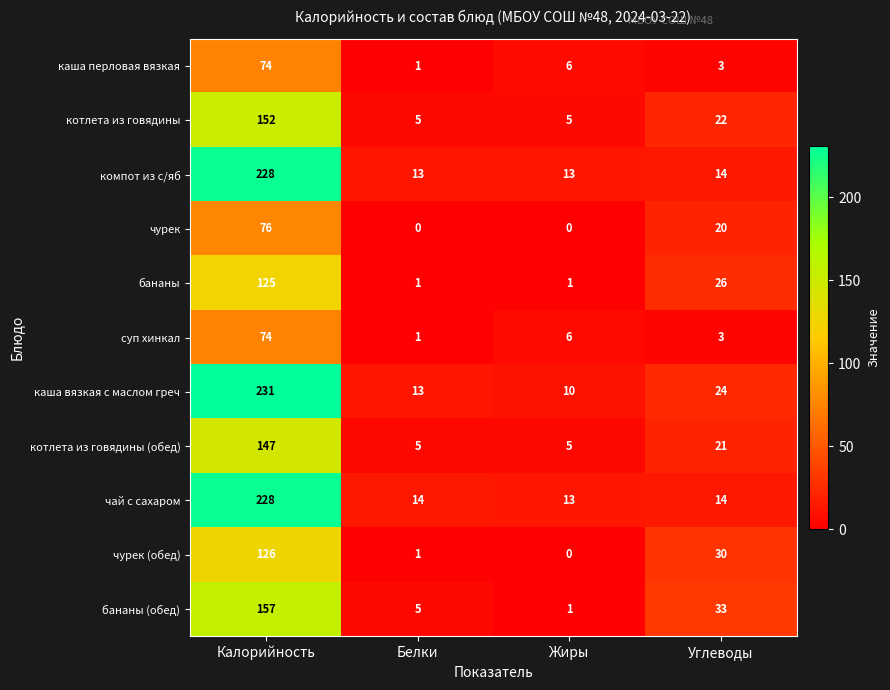

Count the number of categories in the chart.

4